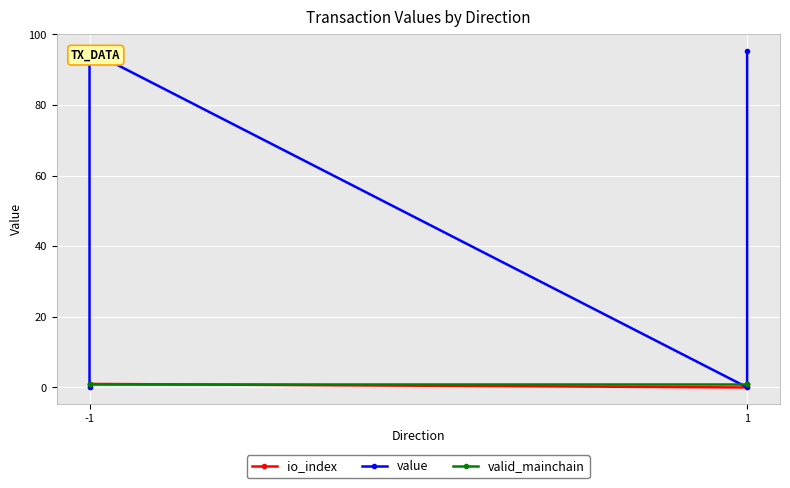

The valid_mainchain series shows 1.7 at 1. True or false?

False